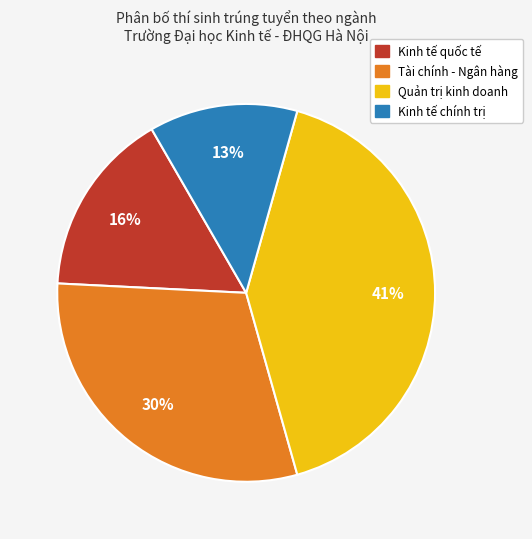

How many slices are in this pie chart?

4